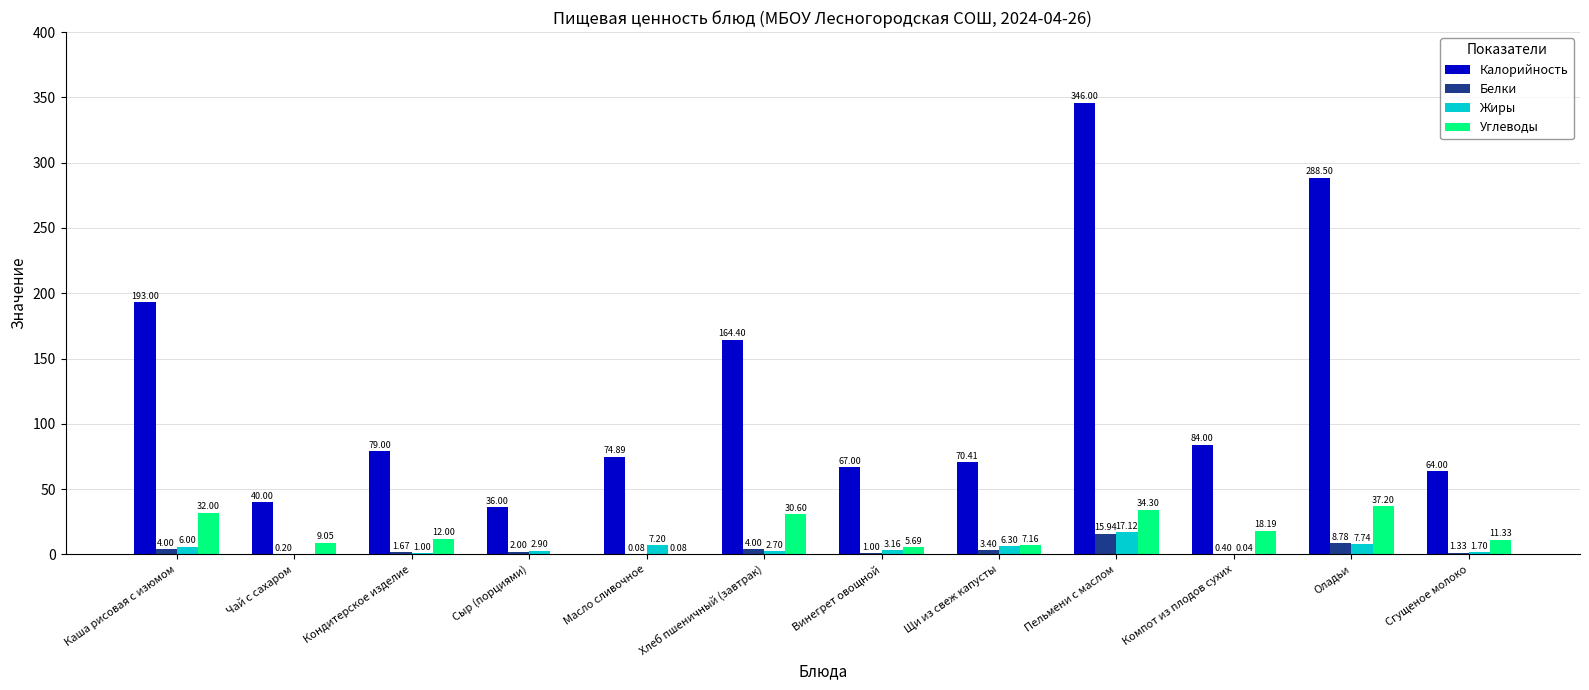

At which label does Белки reach its peak?

Пельмени с маслом